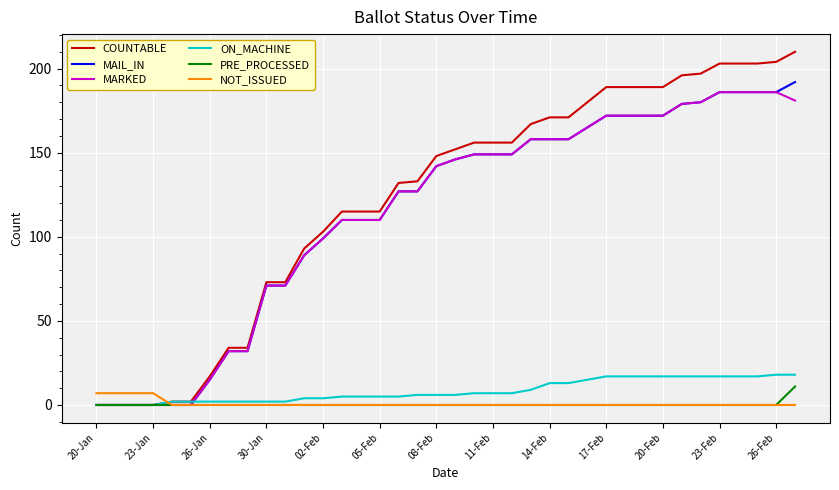

Which series has the widest spread of values?

COUNTABLE